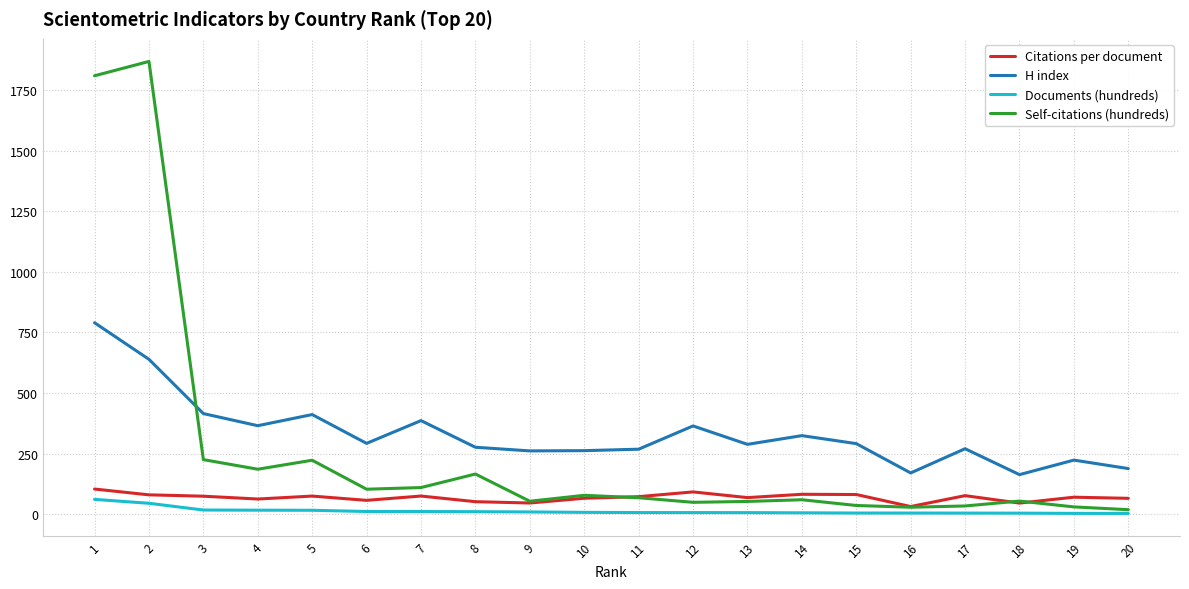

Where is the first local maximum for Self-citations (hundreds)?

2